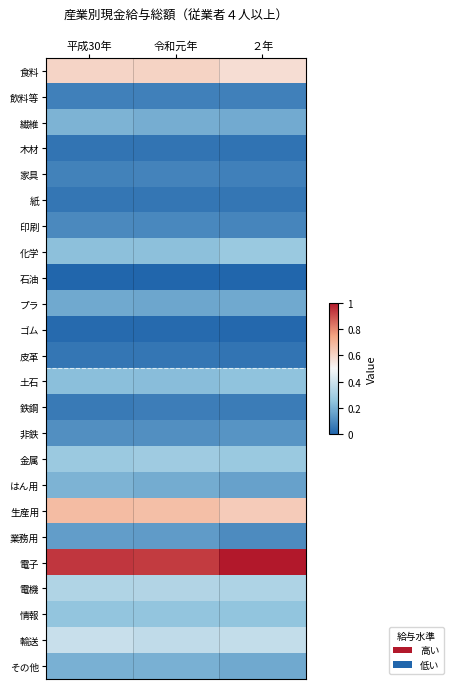

What is the difference between the highest and lowest values at 令和元年?

0.9